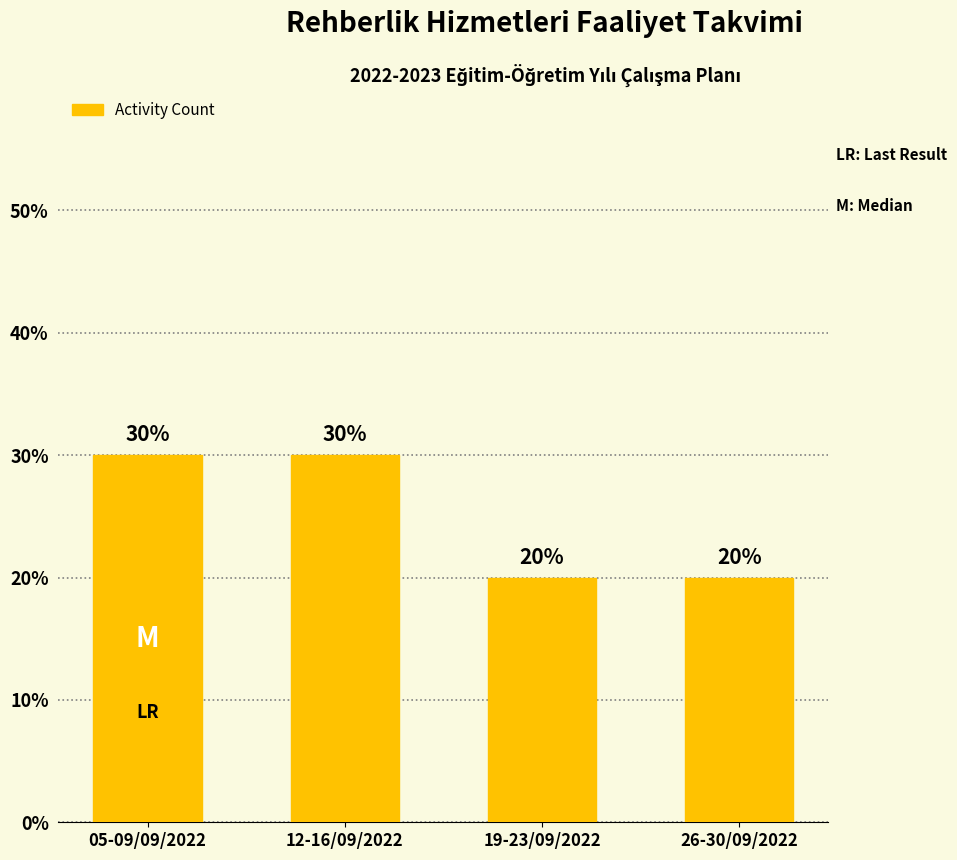

Does the chart contain any negative values?

No